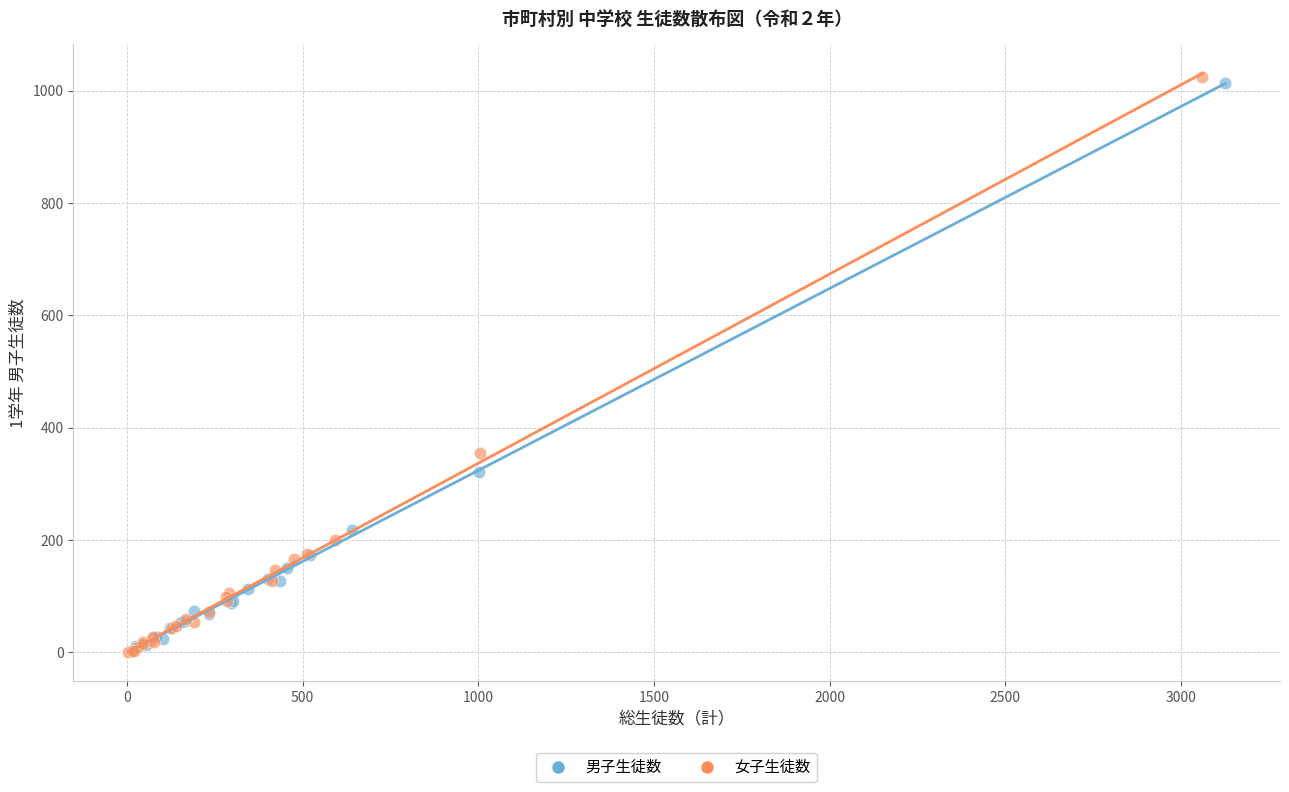

What are all the series names shown in the legend?

男子生徒数, 女子生徒数